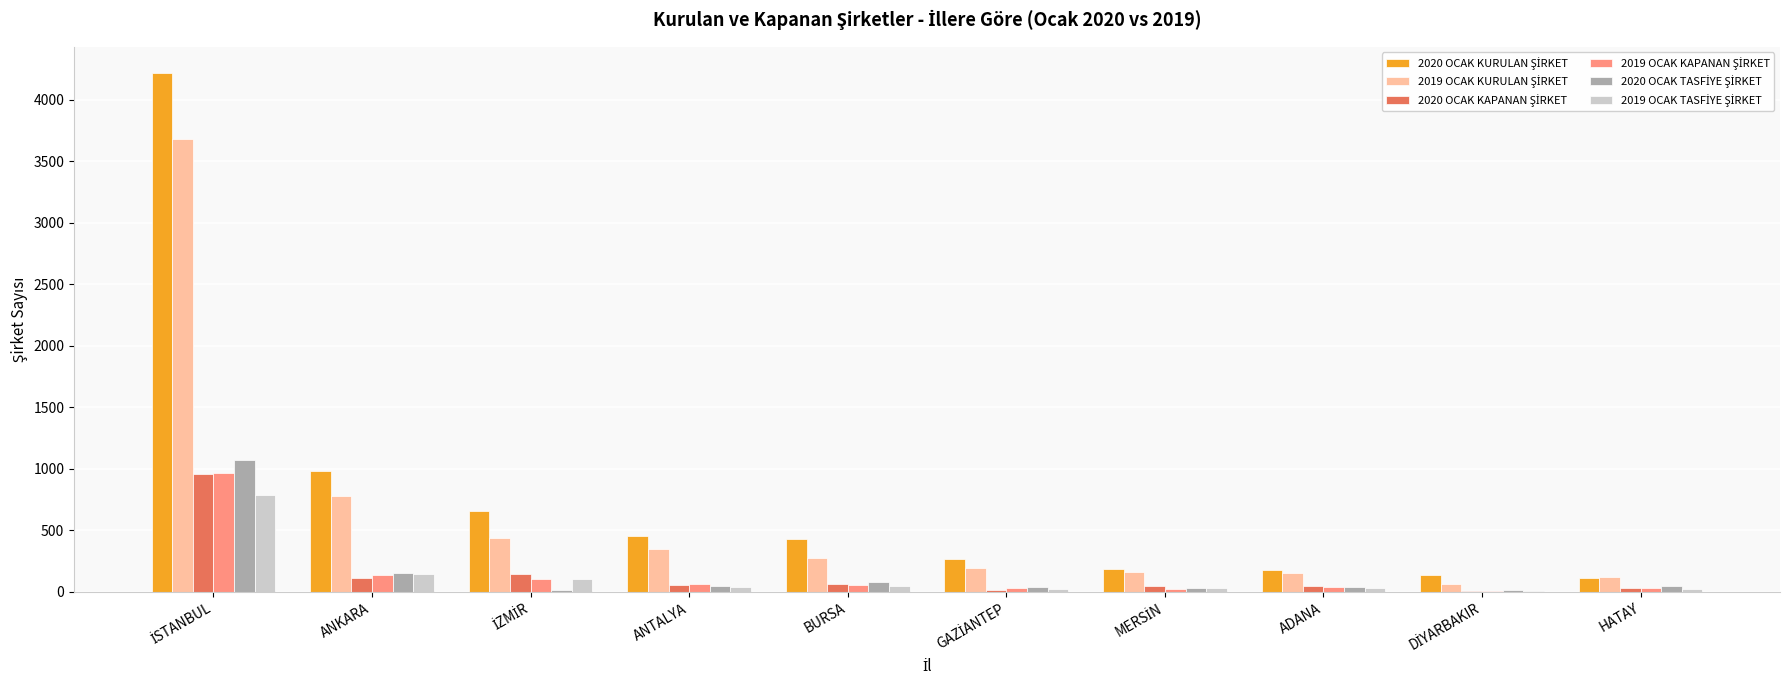

What is the approximate value of 2019 OCAK KAPANAN ŞİRKET at GAZİANTEP?

30